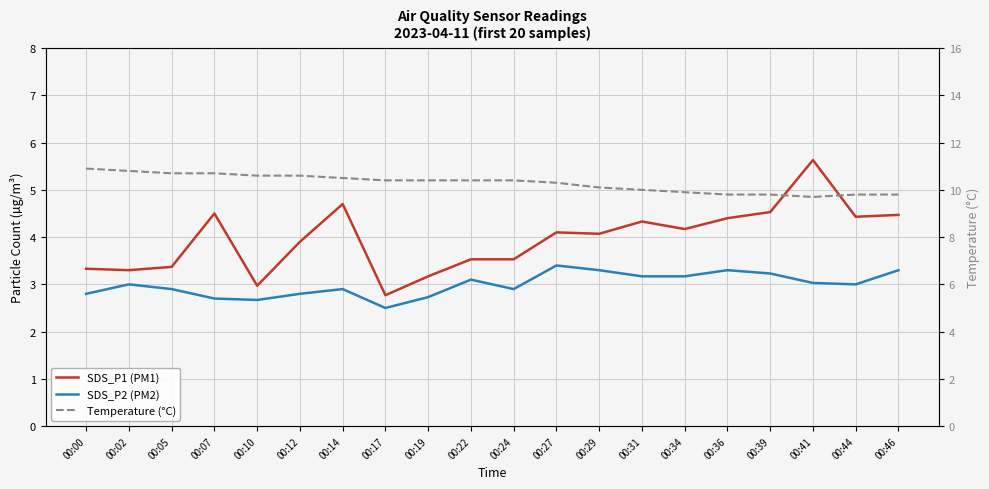

How many data points does each series have?

20